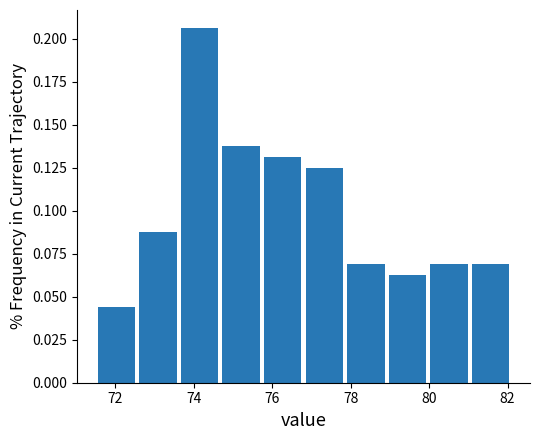

Reading left to right, list every bar in this chart as the range it spans on the x-axis followed by its height. Neither the bar edges nor the heights are printed on the chart, so give them approximately, as read against the axes.

71.50 to 72.56: 0.045
72.56 to 73.62: 0.090
73.62 to 74.68: 0.205
74.68 to 75.74: 0.140
75.74 to 76.80: 0.130
76.80 to 77.86: 0.125
77.86 to 78.92: 0.070
78.92 to 79.98: 0.065
79.98 to 81.04: 0.070
81.04 to 82.10: 0.070